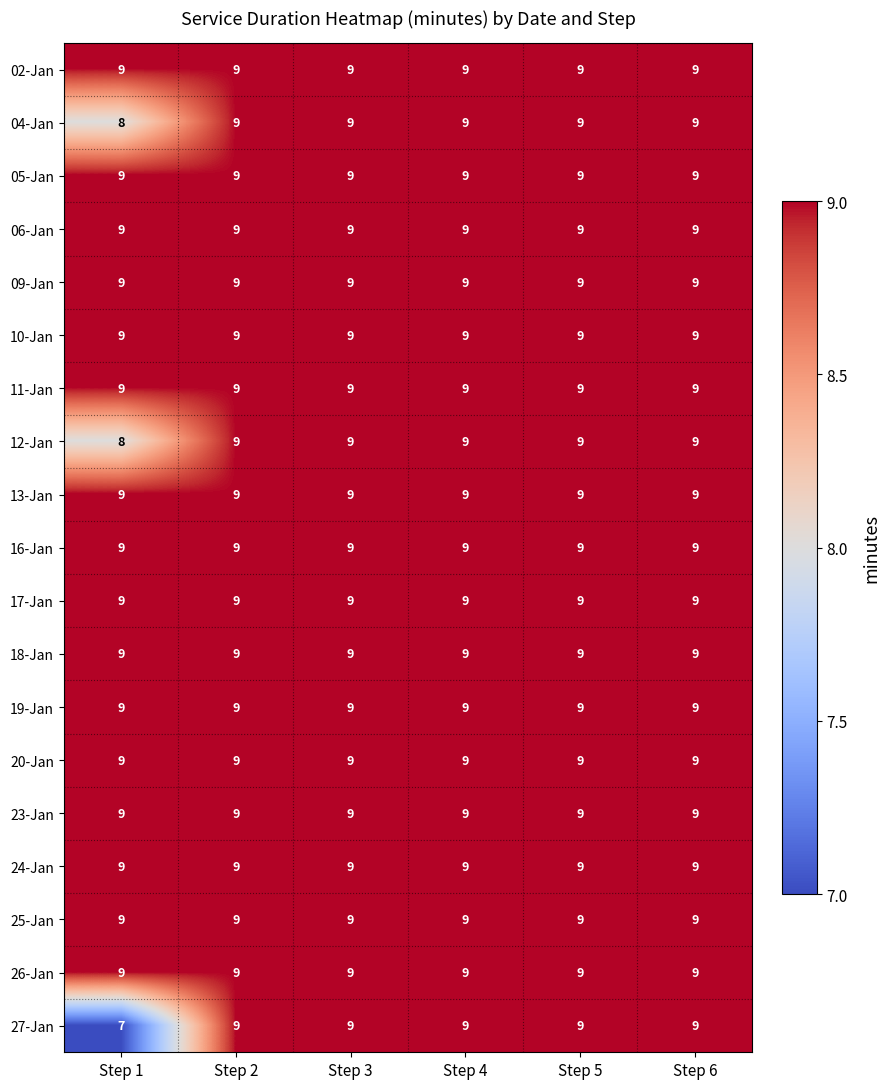

What is the total value across all series at Step 4?

171